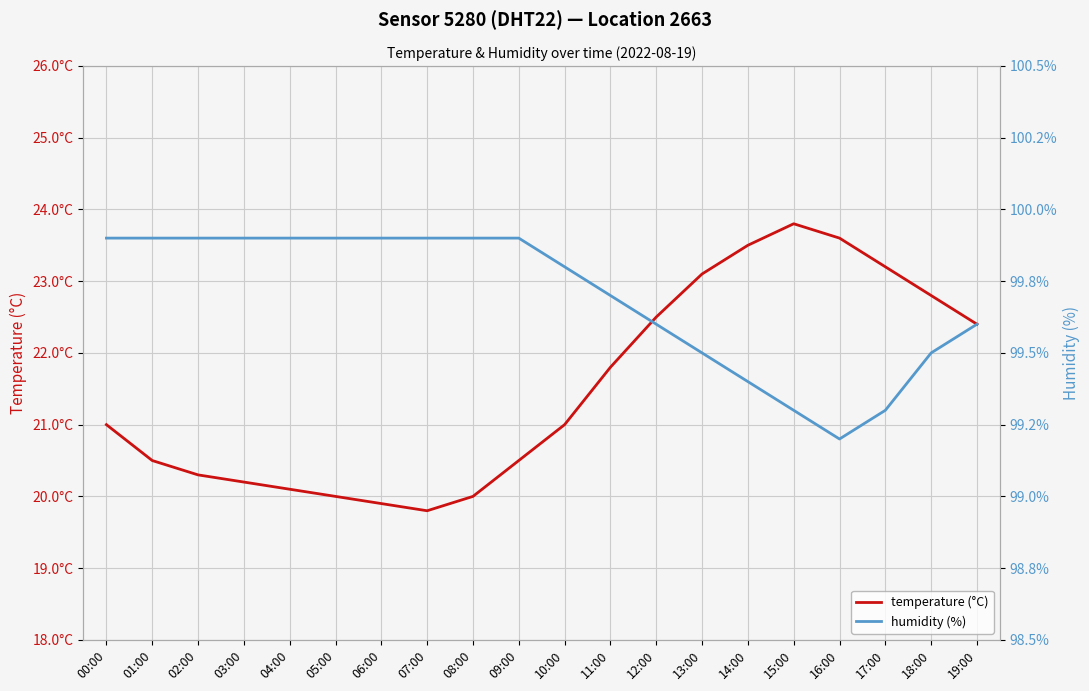

What is the sum of all humidity (%) values?

1993.9